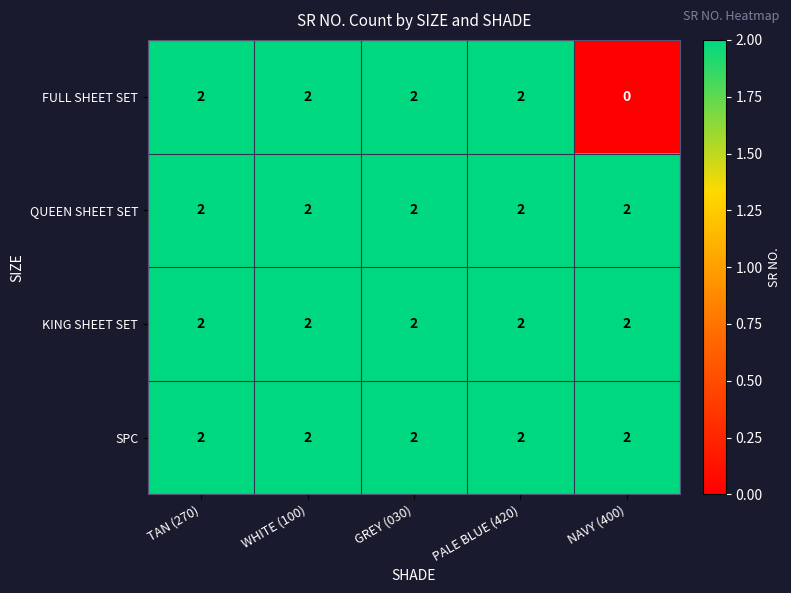

What is the total value across all series at WHITE (100)?

8